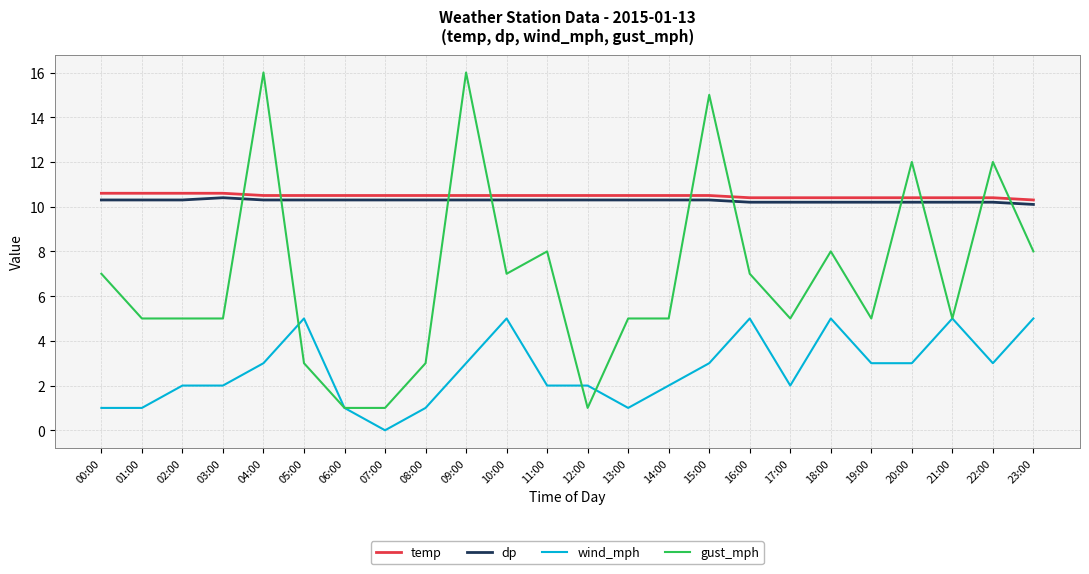

How many times do gust_mph and temp cross each other?

10